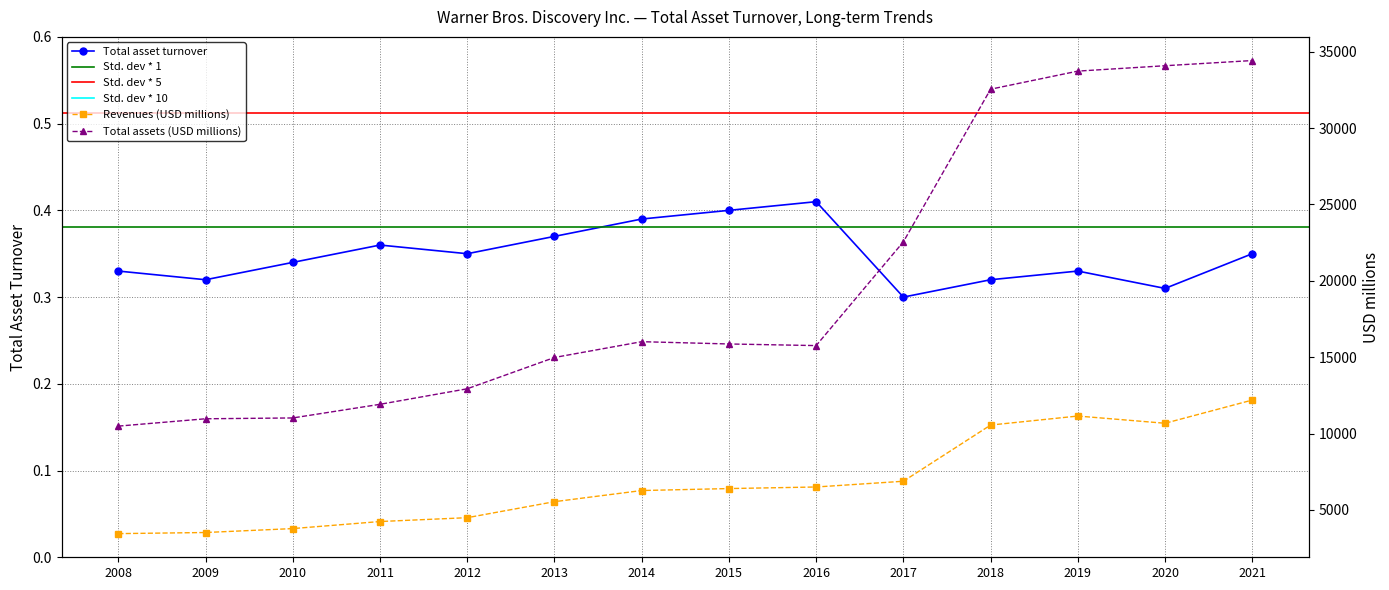

At which category does Total asset turnover reach its first local valley?

2009